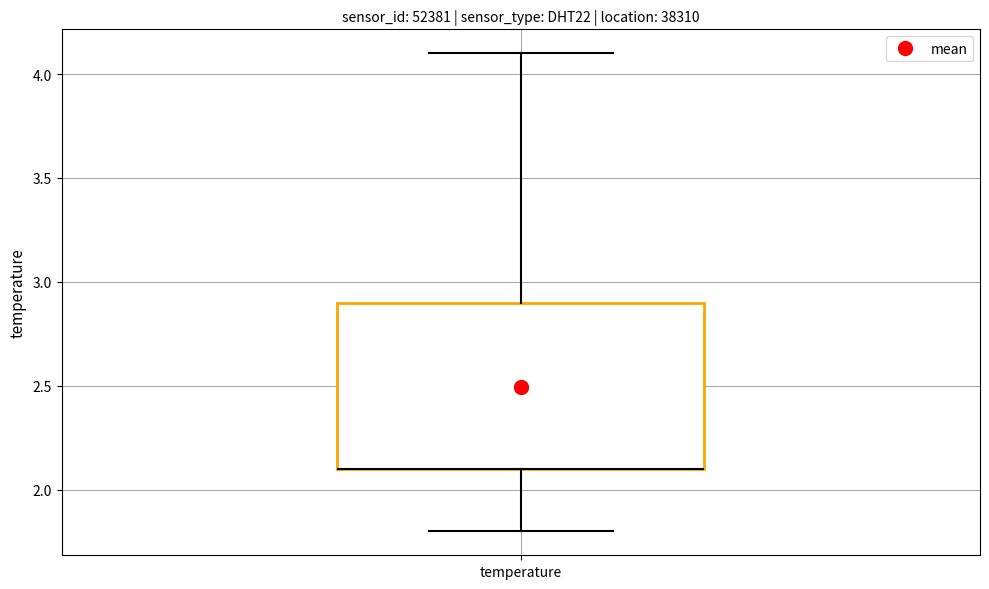

Where does the upper whisker of the box for temperature end on the y-axis? The values are not printed on the chart, so give them approximately, as read against the axis.

4.1